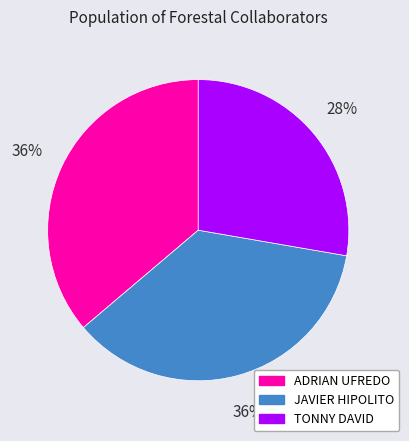

Is ADRIAN UFREDO the majority of the pie?

No